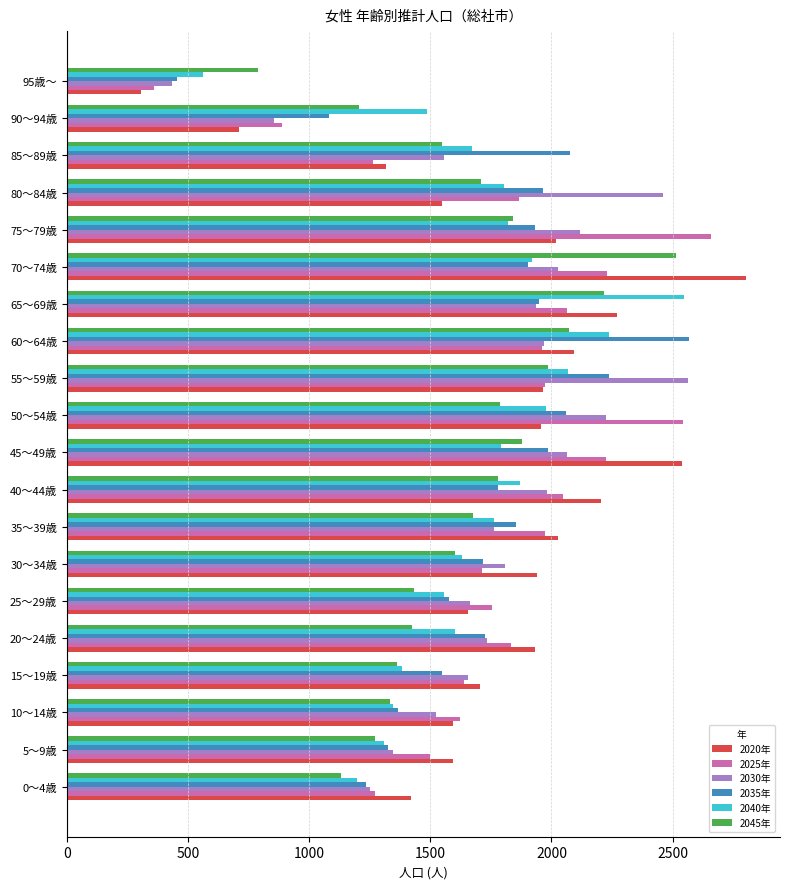

Is it true that 2030年 equals 4357 at 80～84歳?

False